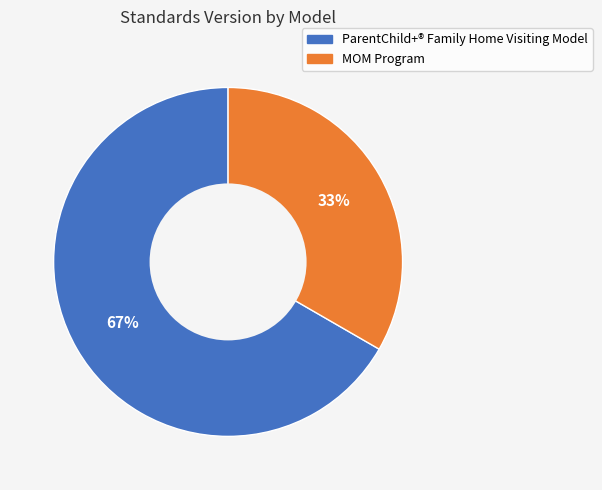

Which slice represents more than half of the pie?

ParentChild+® Family Home Visiting Model